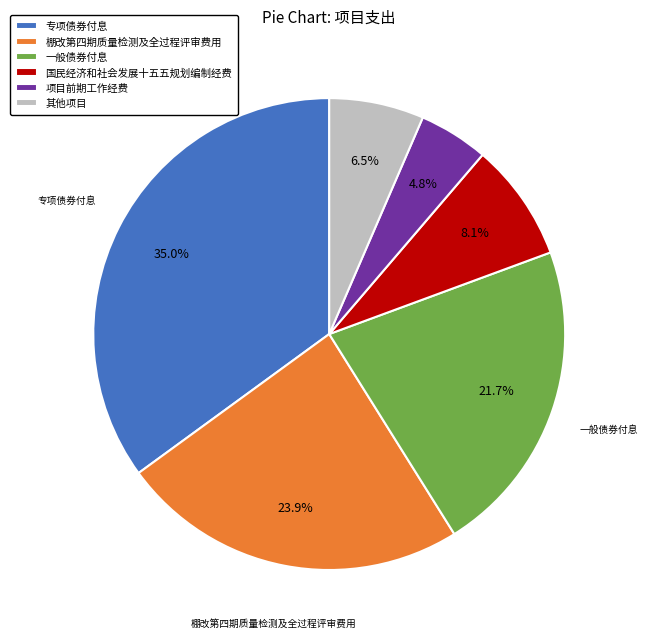

Which slice is the smallest?

项目前期工作经费